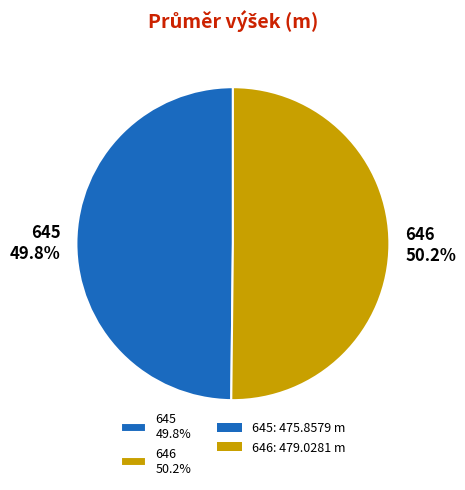

Is it true that 645 is 50% of the pie?

True